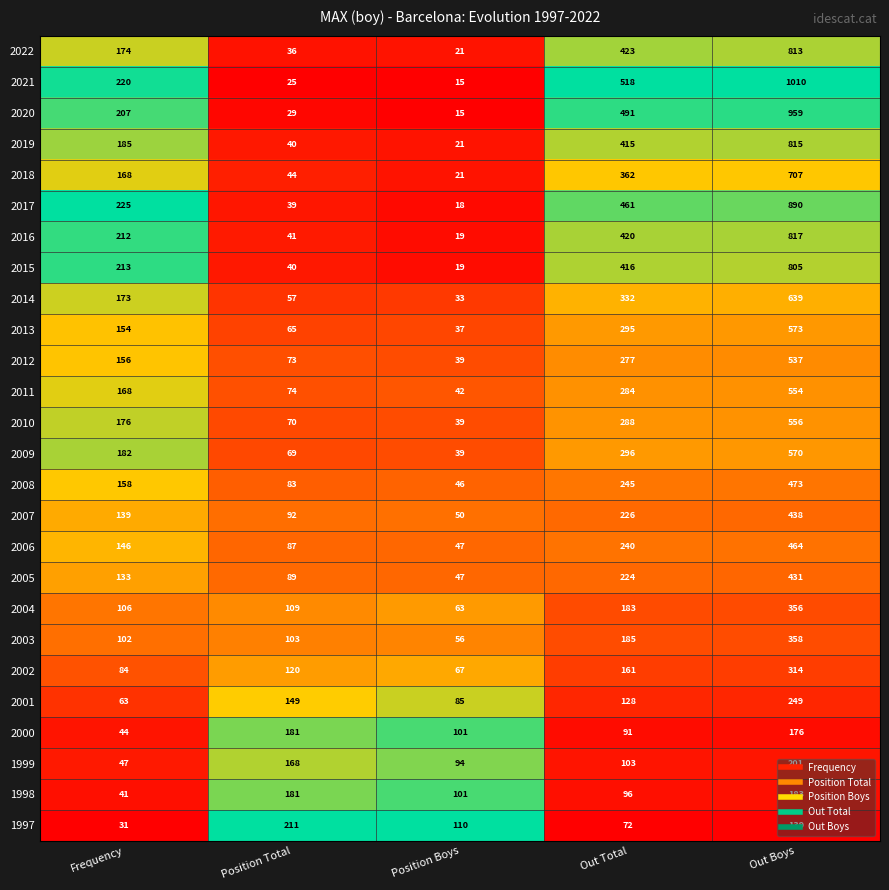

What is the difference between the second highest and minimum values in the 1999 series?

121